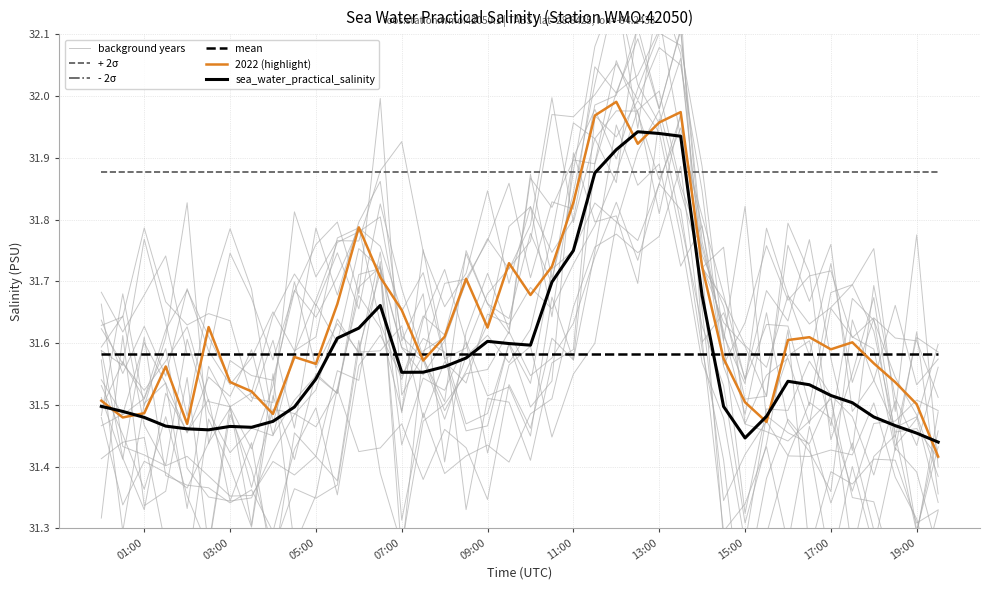

True or false: + 2σ and mean cross at least once.

False